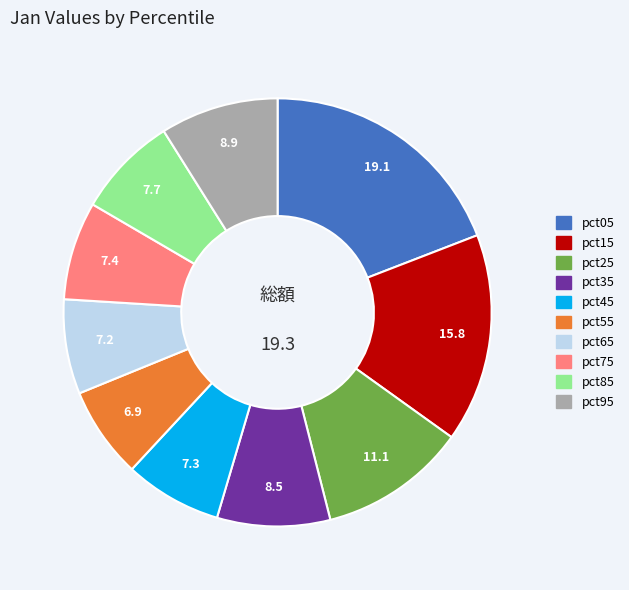

Is there any slice that represents more than half of the pie?

No